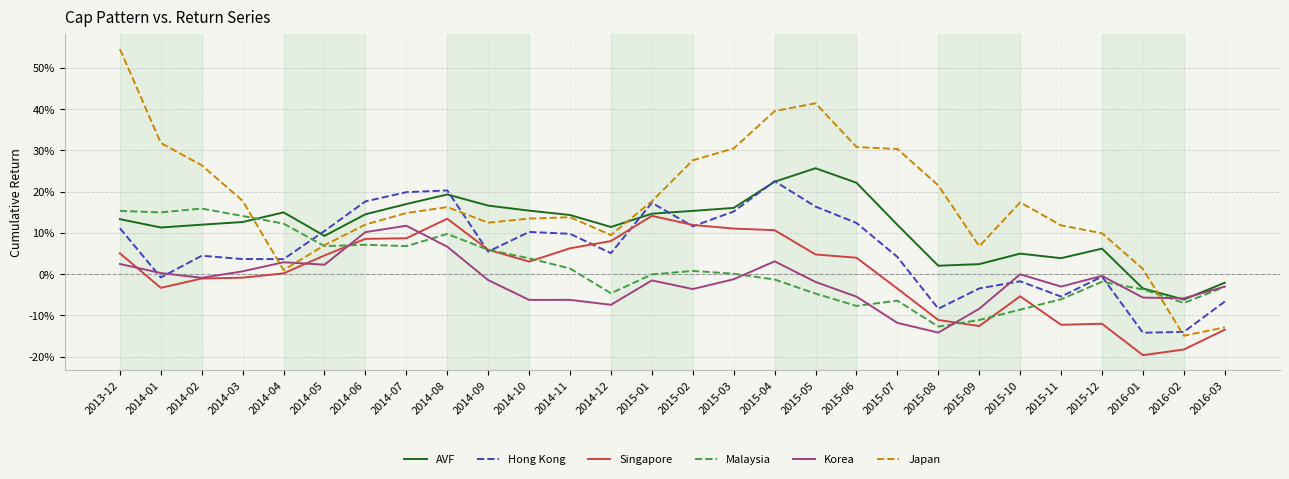

Which series has the widest spread of values?

Japan